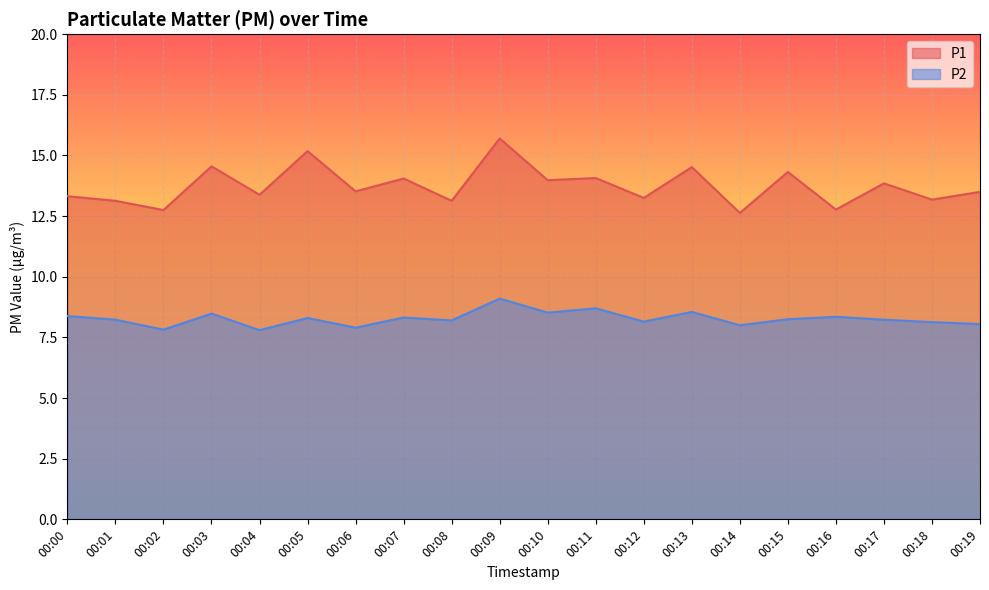

What is the difference between the P1 values at 00:00 and 00:06?

0.2